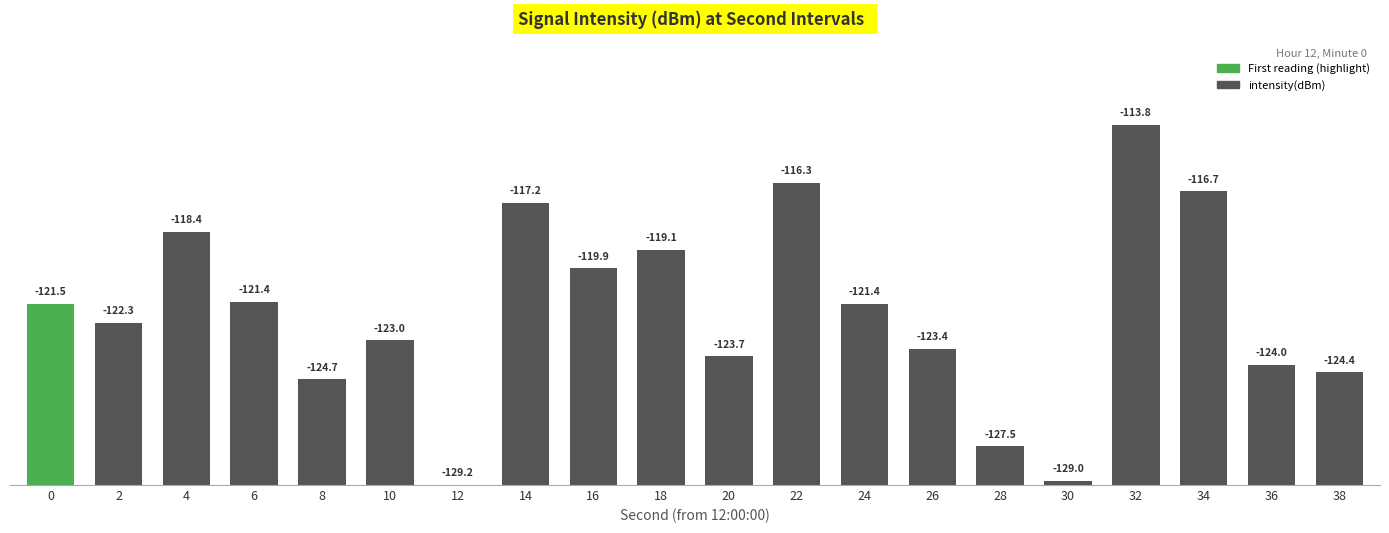

Rank the categories by value from highest to lowest.

32, 22, 34, 14, 4, 18, 16, 6, 24, 0, 2, 10, 26, 20, 36, 38, 8, 28, 30, 12